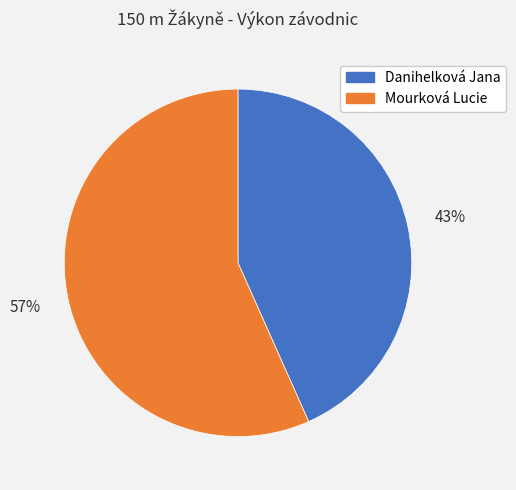

What percentage is the Mourková Lucie slice, to the nearest percent?

57%